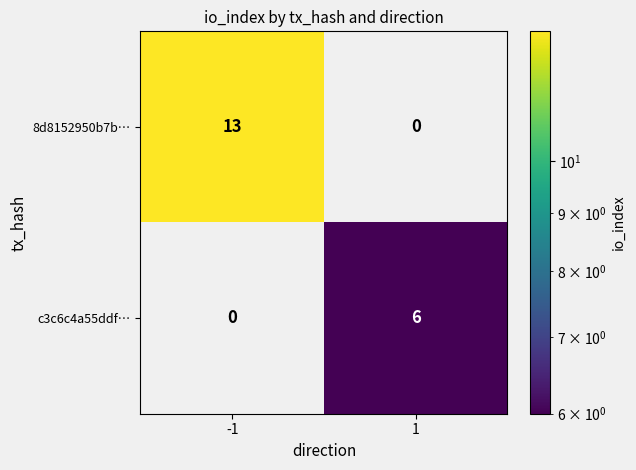

Which series changed the most between -1 and 1?

8d8152950b7b…